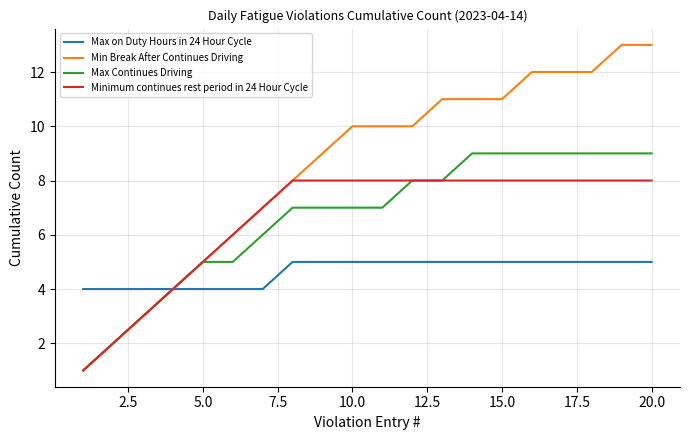

How many lines are shown in the chart?

4